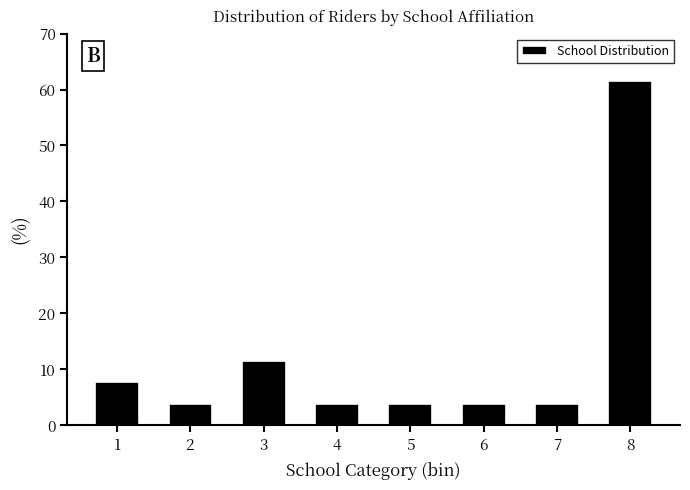

Reading left to right, extract all data points from this chart.

7.7	3.8	11.5	3.8	3.8	3.8	3.8	61.5